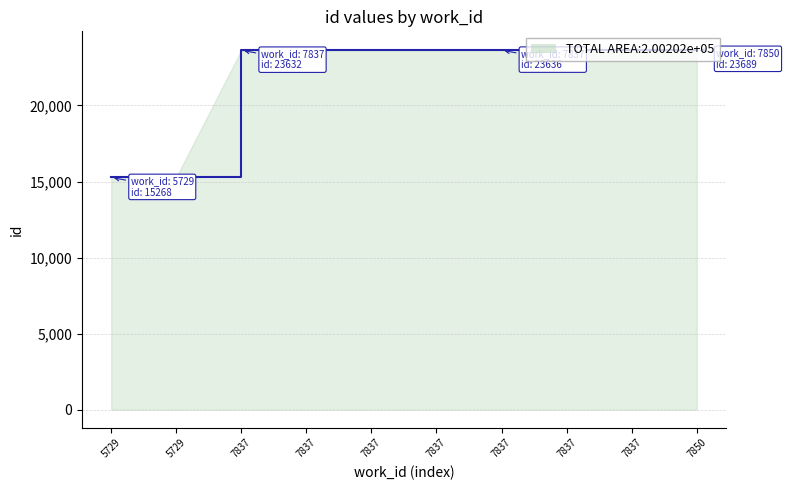

What is the difference between the values at 7837 and 7837?

5